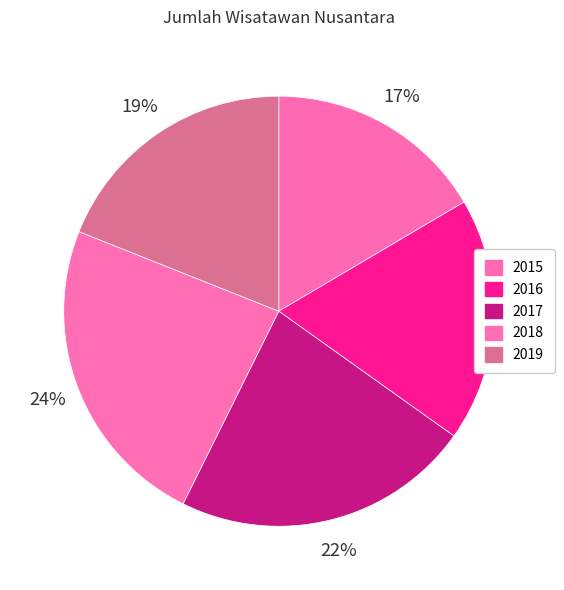

Which slice is the largest?

2018